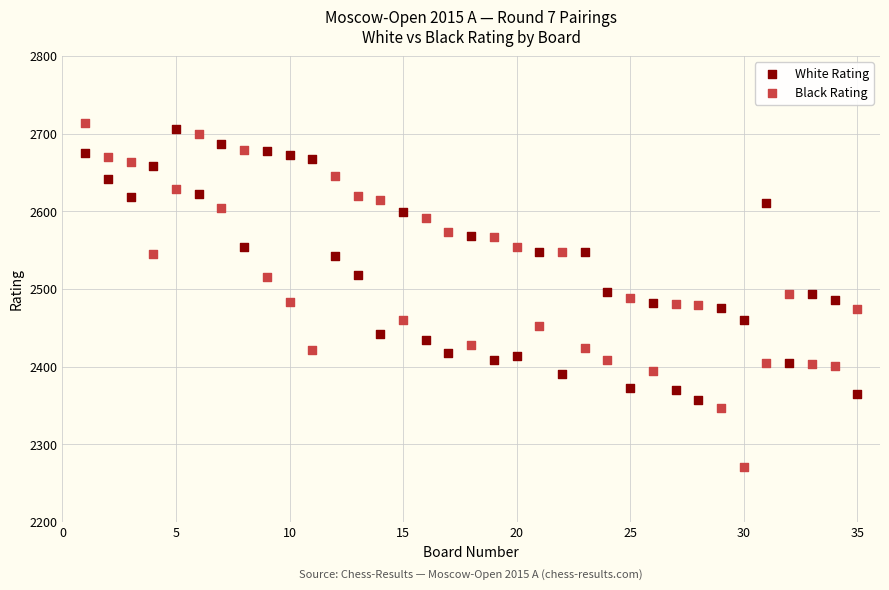

What are all the series names shown in the legend?

White Rating, Black Rating